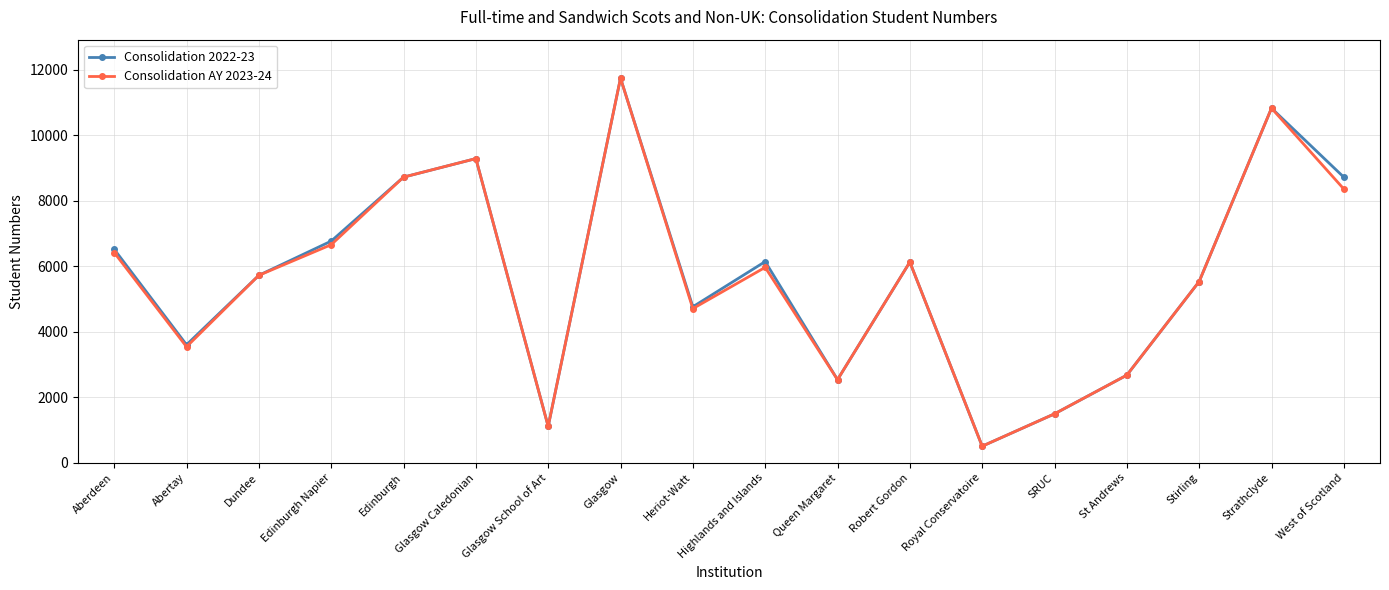

At which category is the sum across all series the highest?

Glasgow